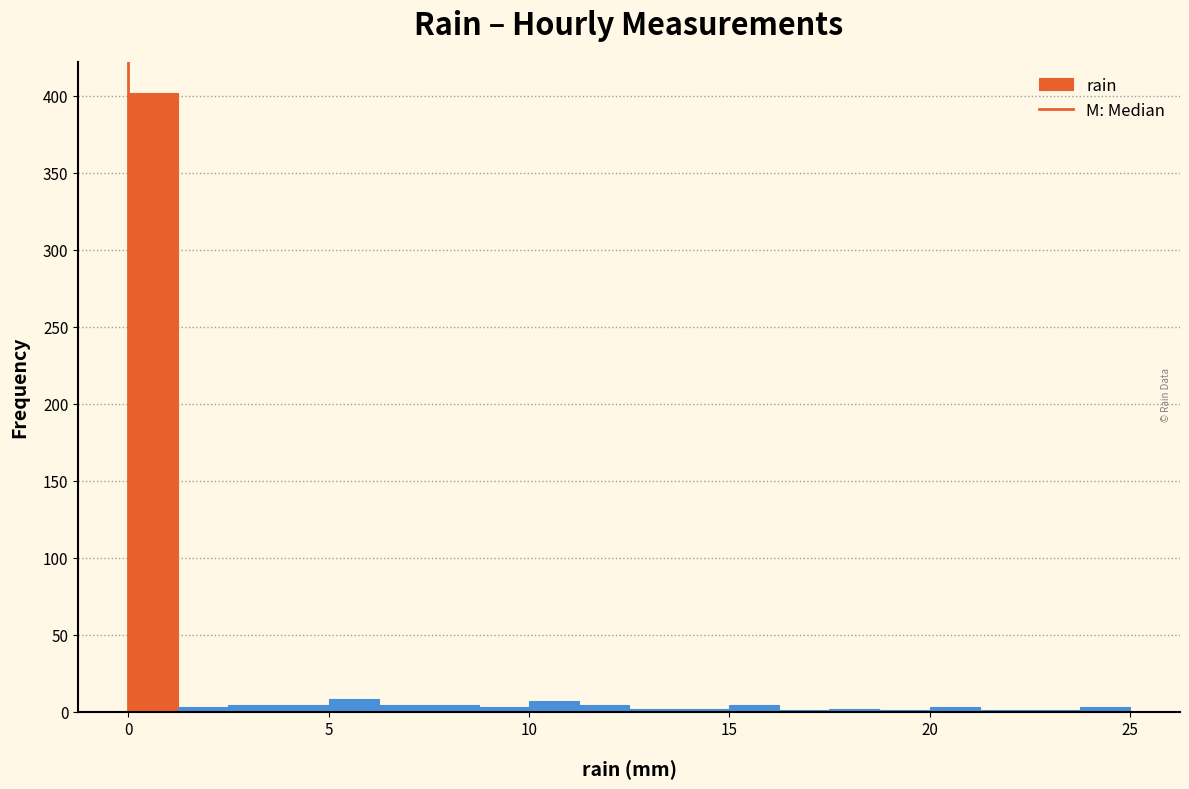

Around what value on the x-axis is the tallest bar? Give the approximate position of its centre, as read against the axis.

0.5